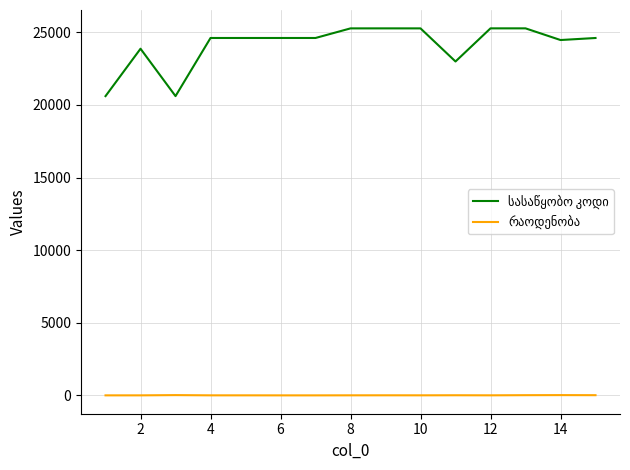

What is the maximum value shown in the chart?

25269